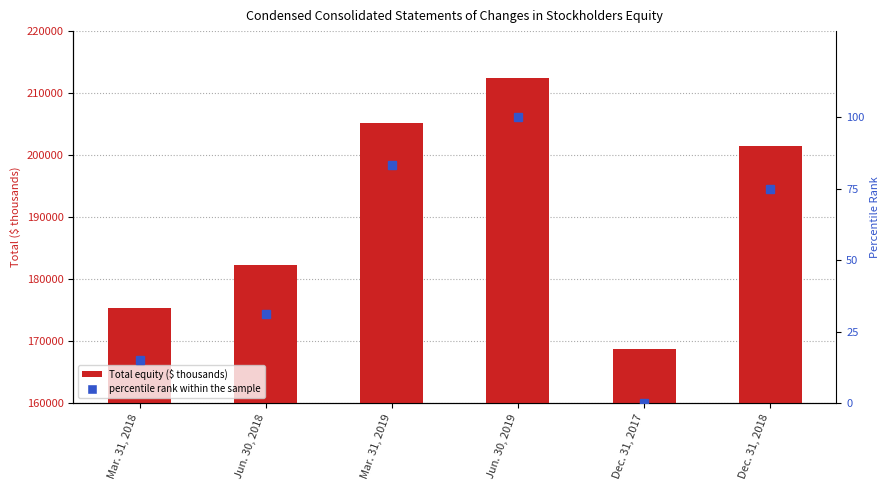

Are the bars horizontal?

No